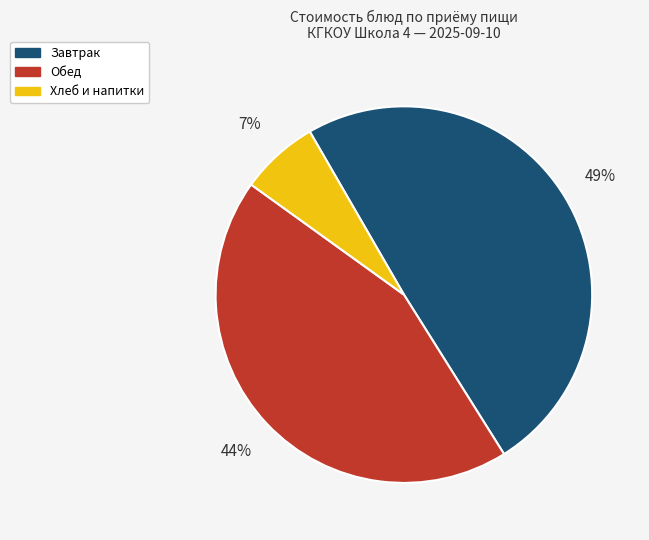

Is there any slice that represents more than half of the pie?

No